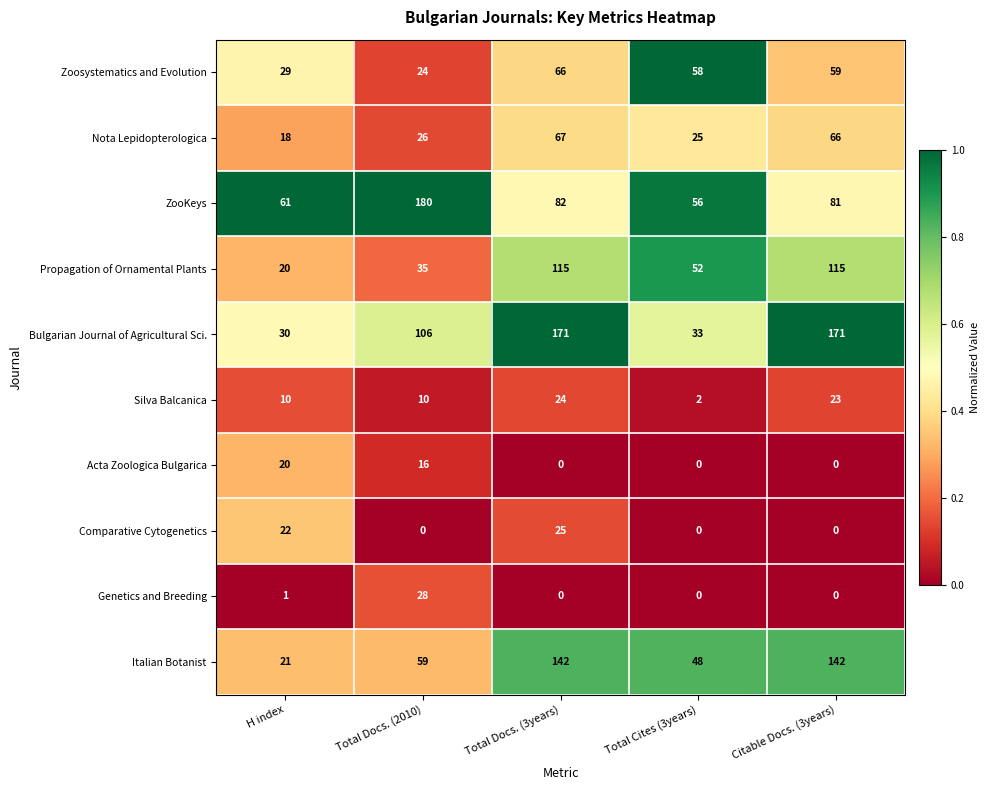

The value of Zoosystematics and Evolution at H index is 12. True or false?

False